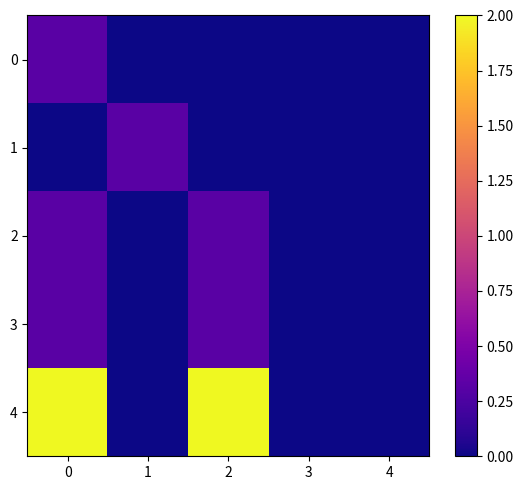

What is the difference between the highest and lowest values at 2?

2.0